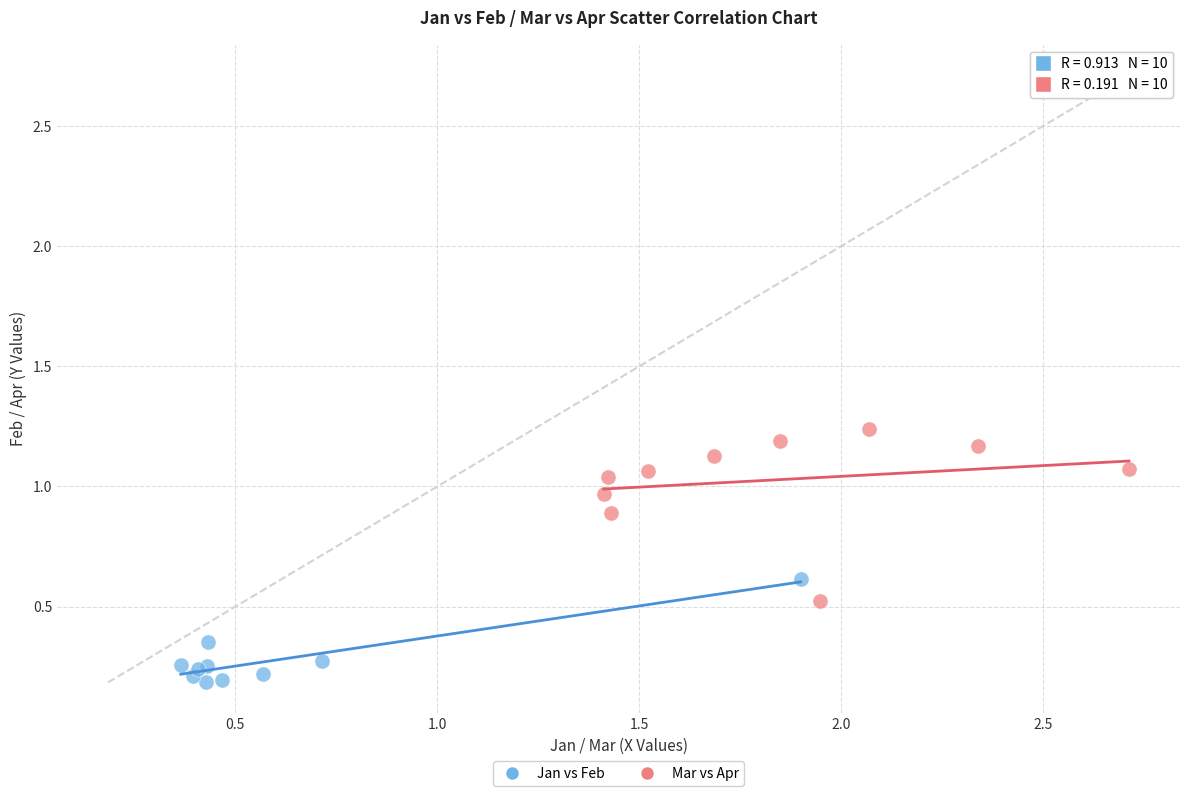

Which series has the largest Y range (max minus min)?

Mar vs Apr